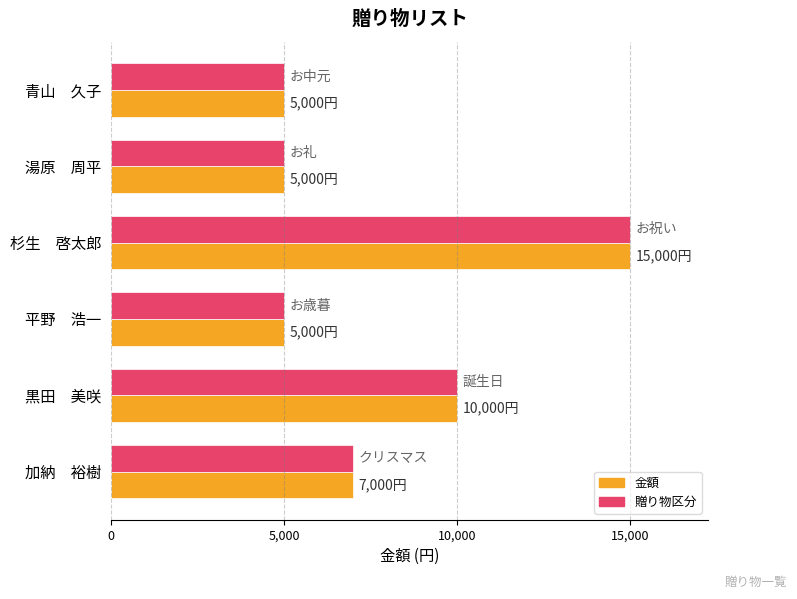

What is the smallest value displayed?

5000